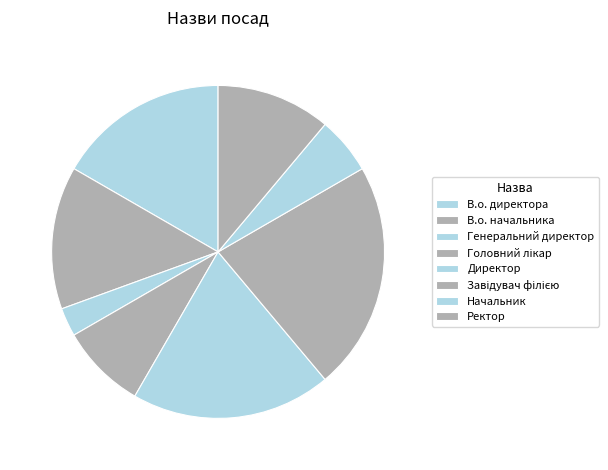

What is the ratio of the value at Начальник to the value at В.о. начальника?

0.4